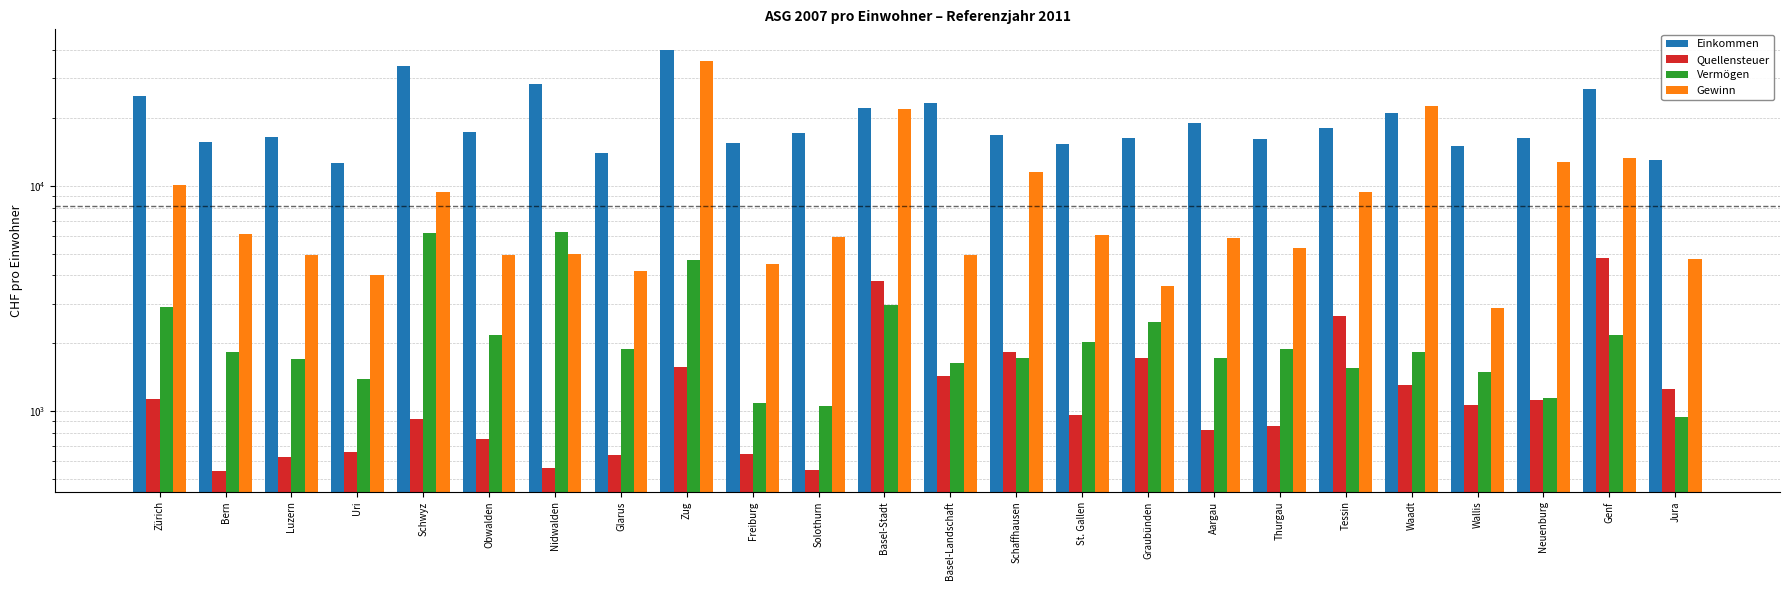

What is the difference between the highest and lowest values at St. Gallen?

14416.5